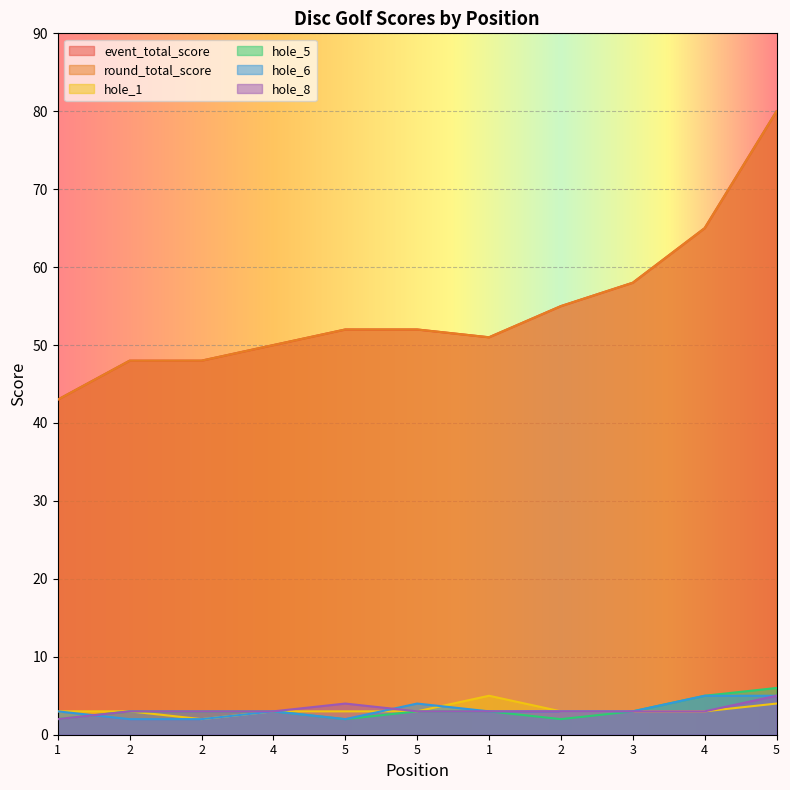

What is the label of the 7th point from the left?

1